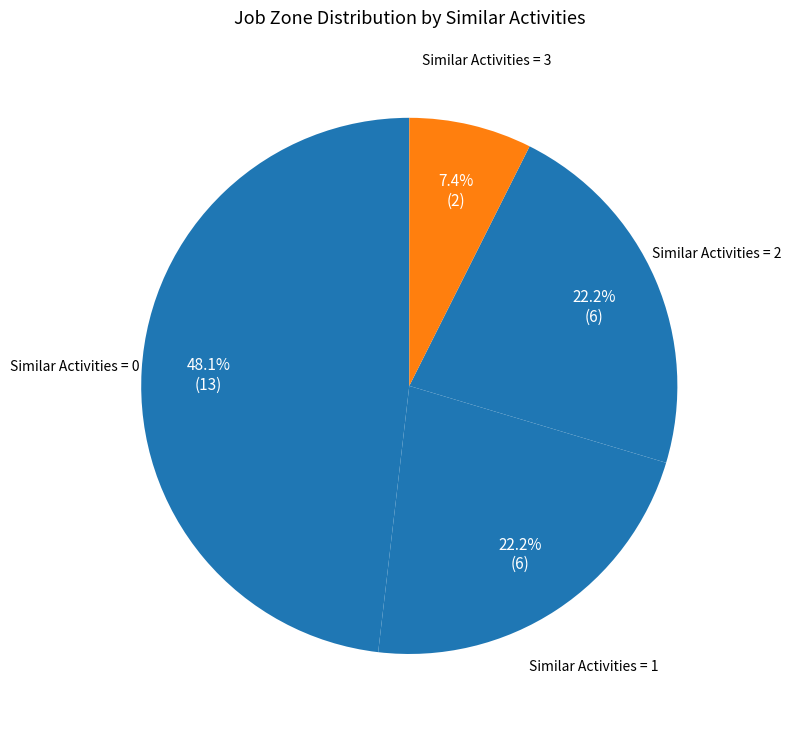

How many slices are in this pie chart?

4